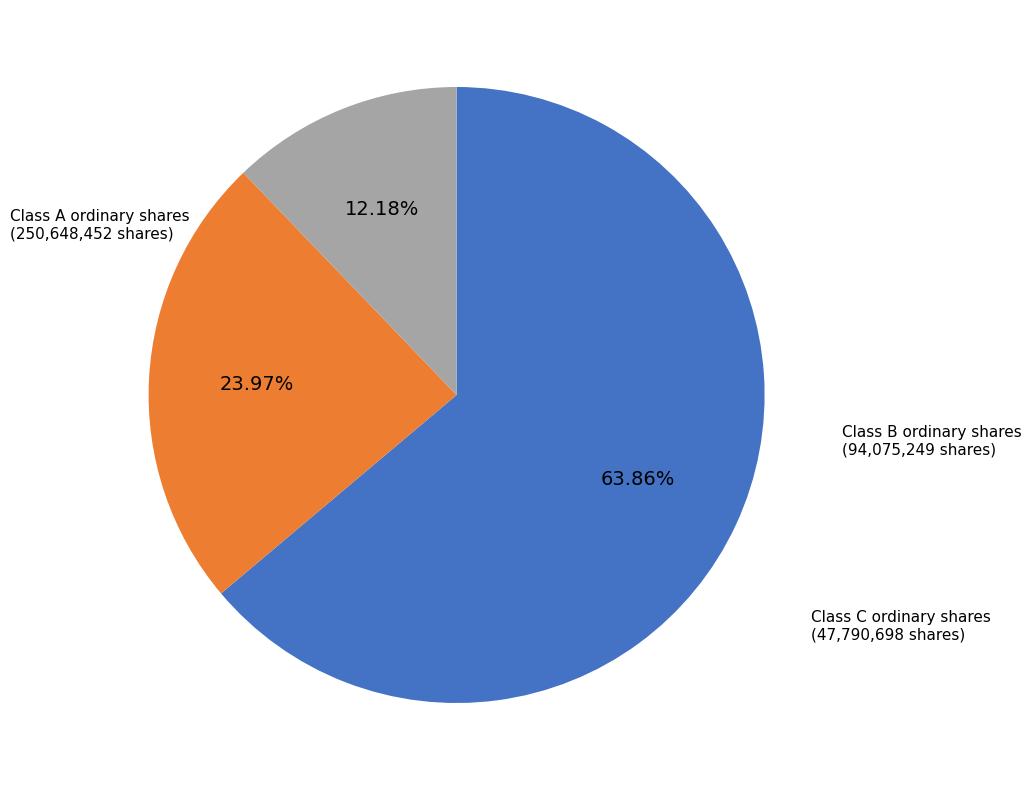

Does any single category account for the majority?

Yes